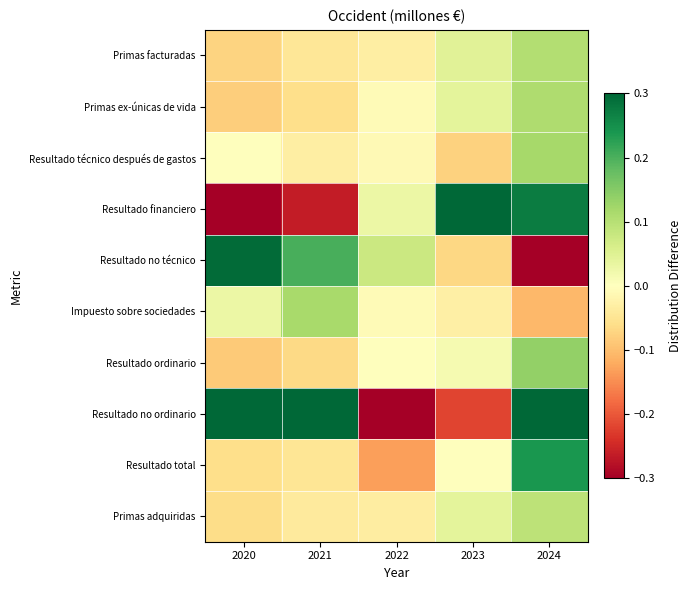

Between 2024 and 2020, which is larger?

2024